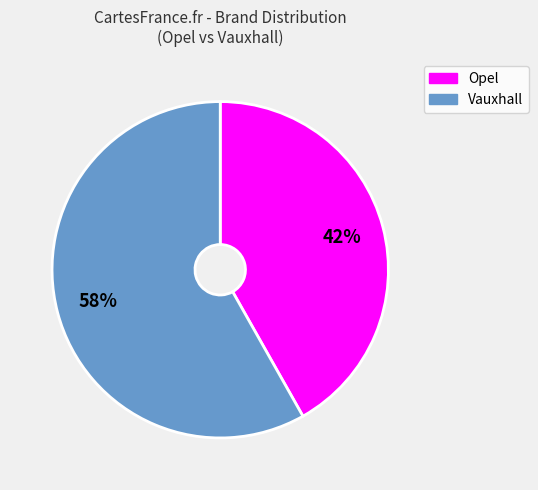

To the nearest percent, what is the average slice percentage?

50%